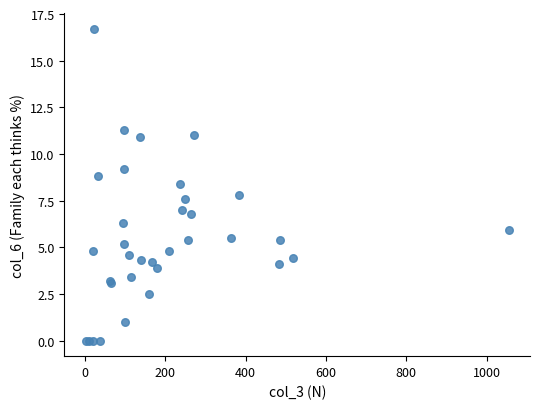

What Y value in the scatter plot is closest to 8?

7.8